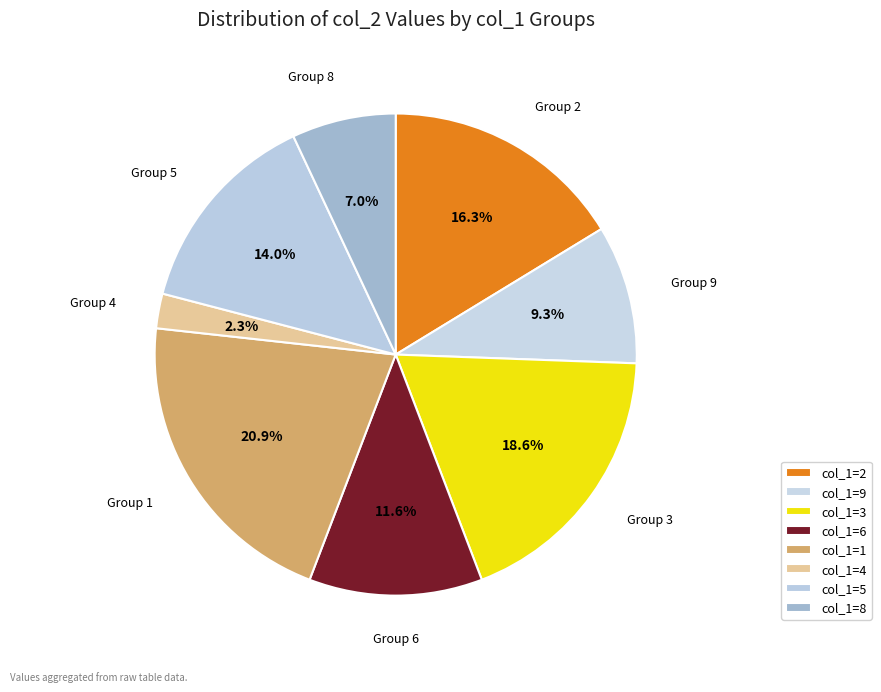

Which category has the smallest portion of the pie?

col_1=4